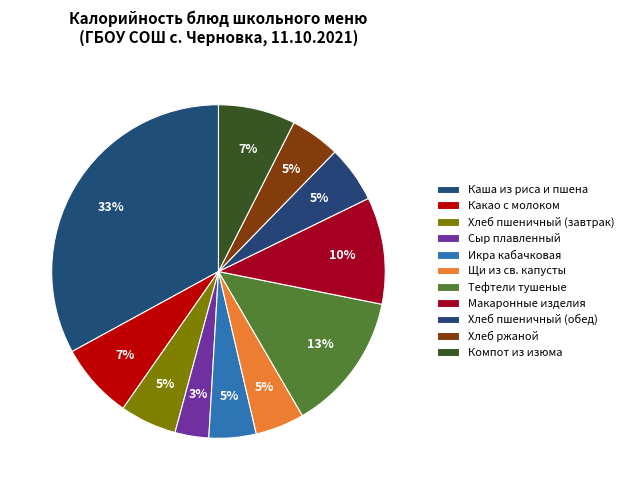

Approximately how many times larger is the value at Сыр плавленный compared to Хлеб пшеничный (обед)?

0.6